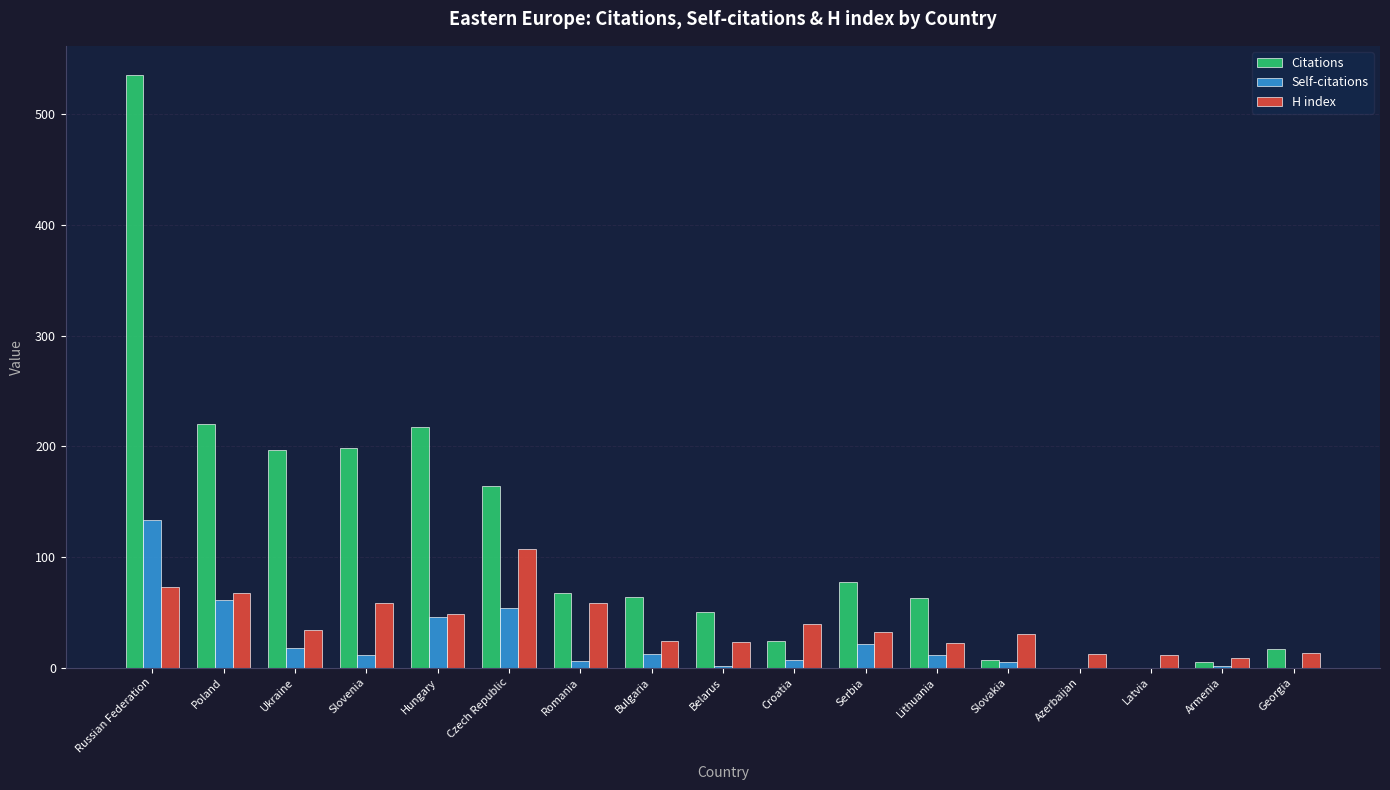

What is the sum of all Self-citations values?

387